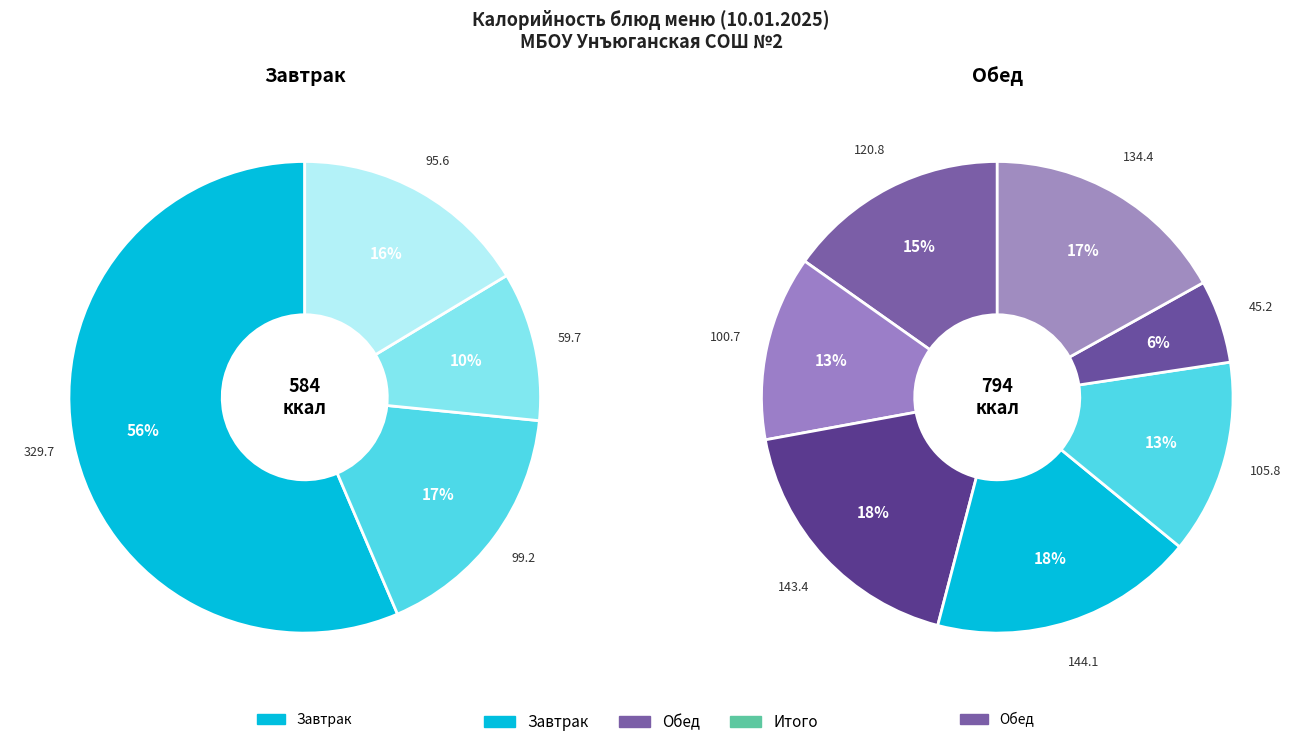

Count the number of slices in the pie.

11